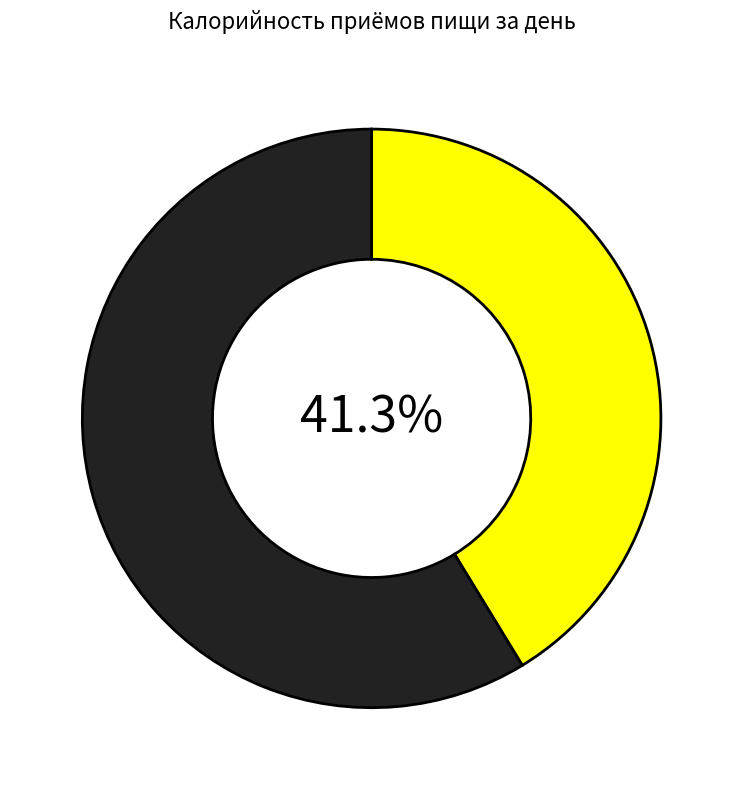

Is there any slice that represents more than half of the pie?

Yes